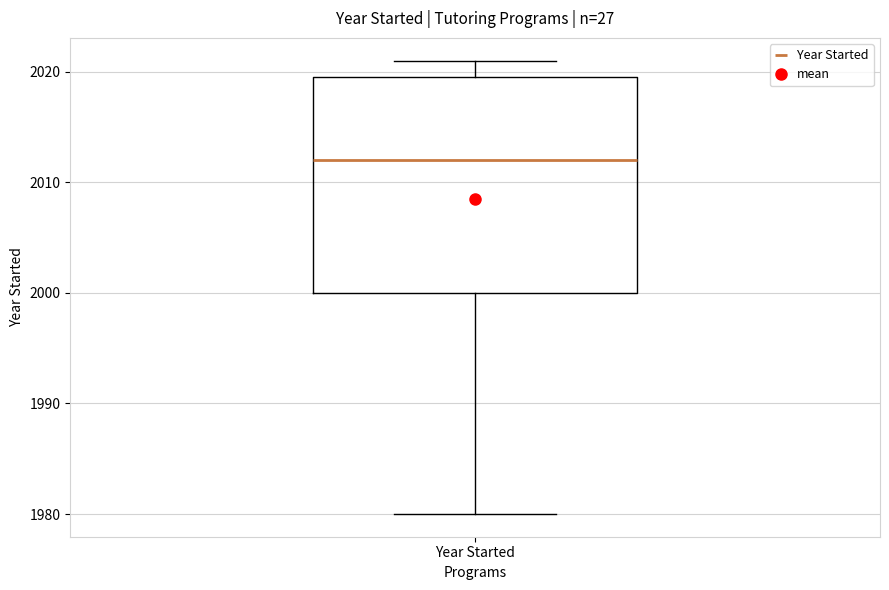

Transcribe this box plot: give where the median line is, the range the box spans, and where the two whiskers end, as read against the y-axis. The values are not printed on the chart, so give them approximately, as read against the axis.

median 2012, box 2000 to 2020, whiskers 1980 to 2021